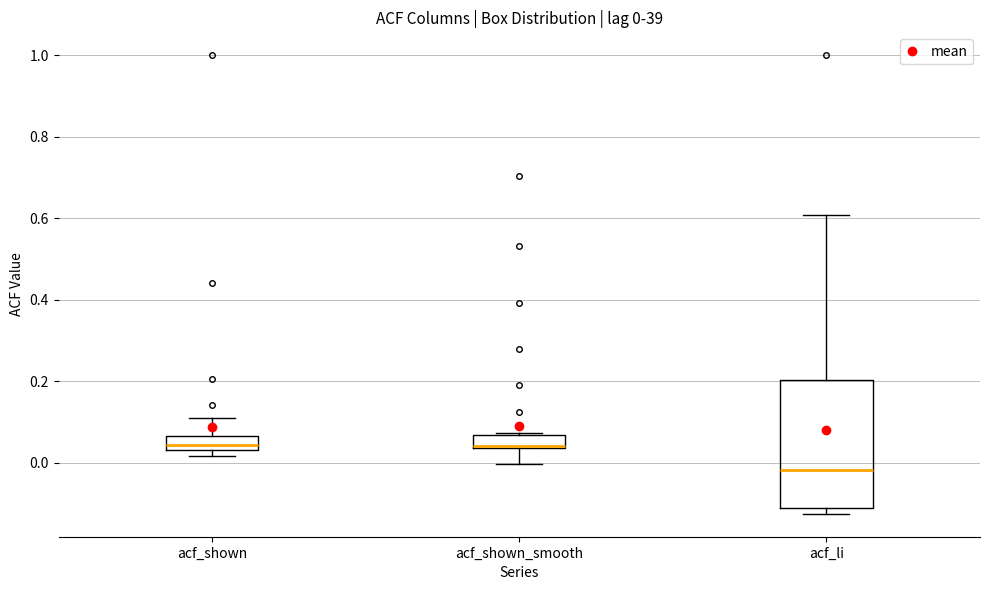

Which box is the tallest, from its lower edge to its upper edge?

acf_li